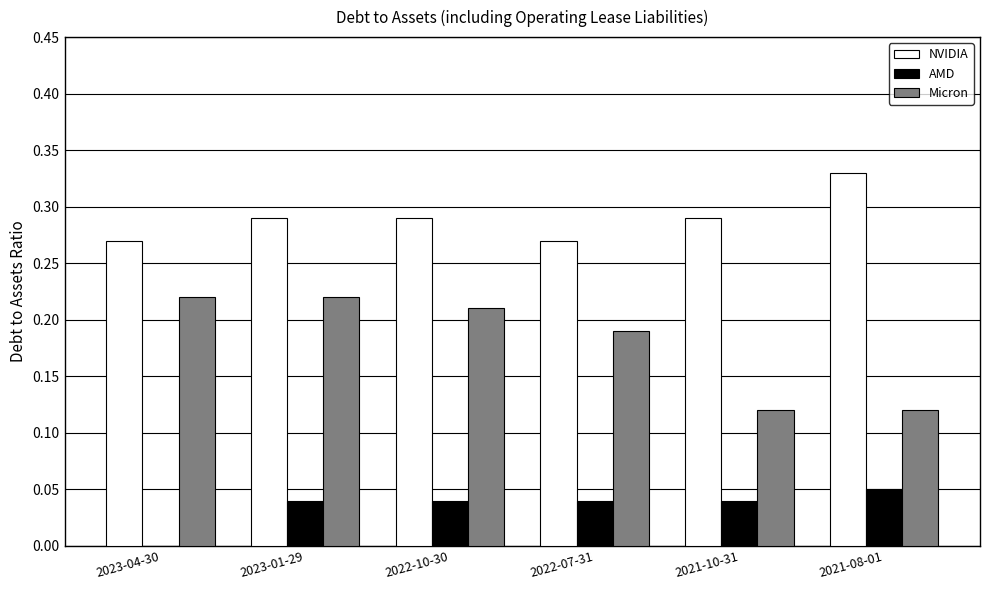

Which category has the highest value in the AMD series?

2021-08-01